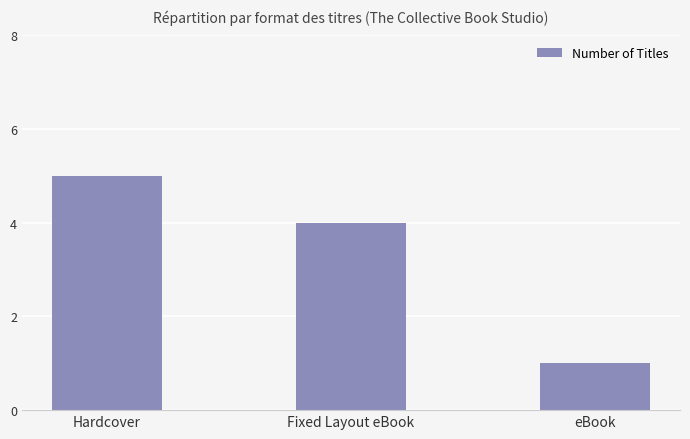

True or false: the data shows 5 at Hardcover.

True